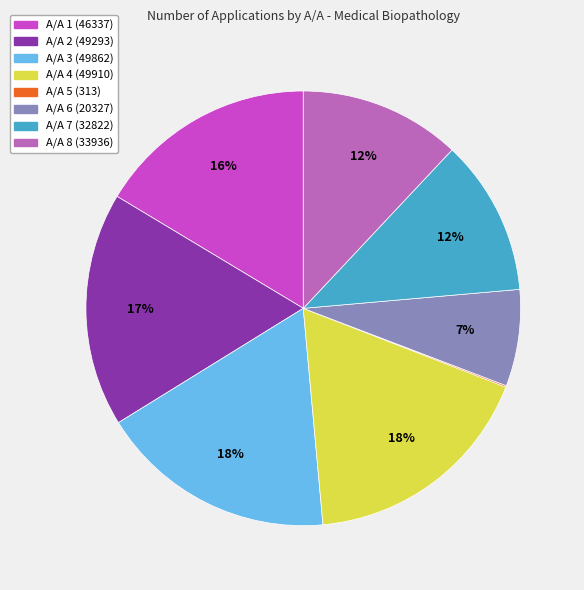

Combined, do A/A 4 (49910) and A/A 8 (33936) account for over 50%?

No